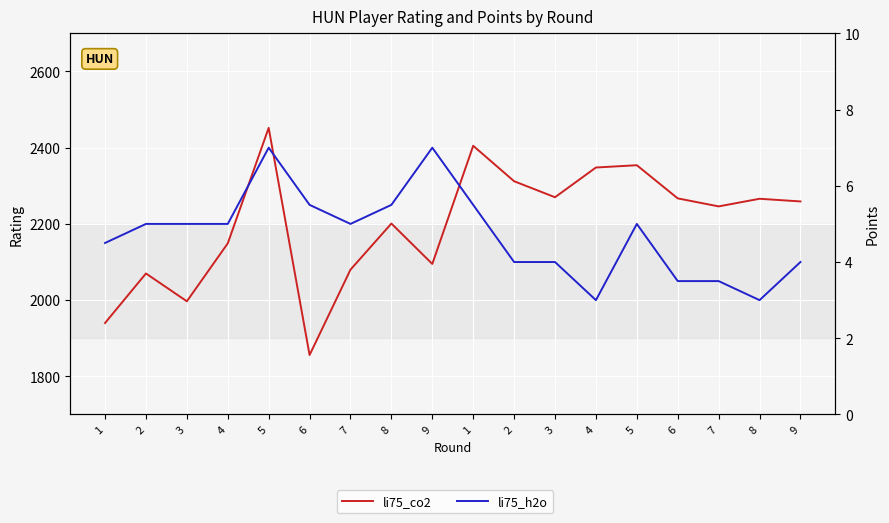

What is the sum of the li75_h2o values at 7 and 5?

12.0